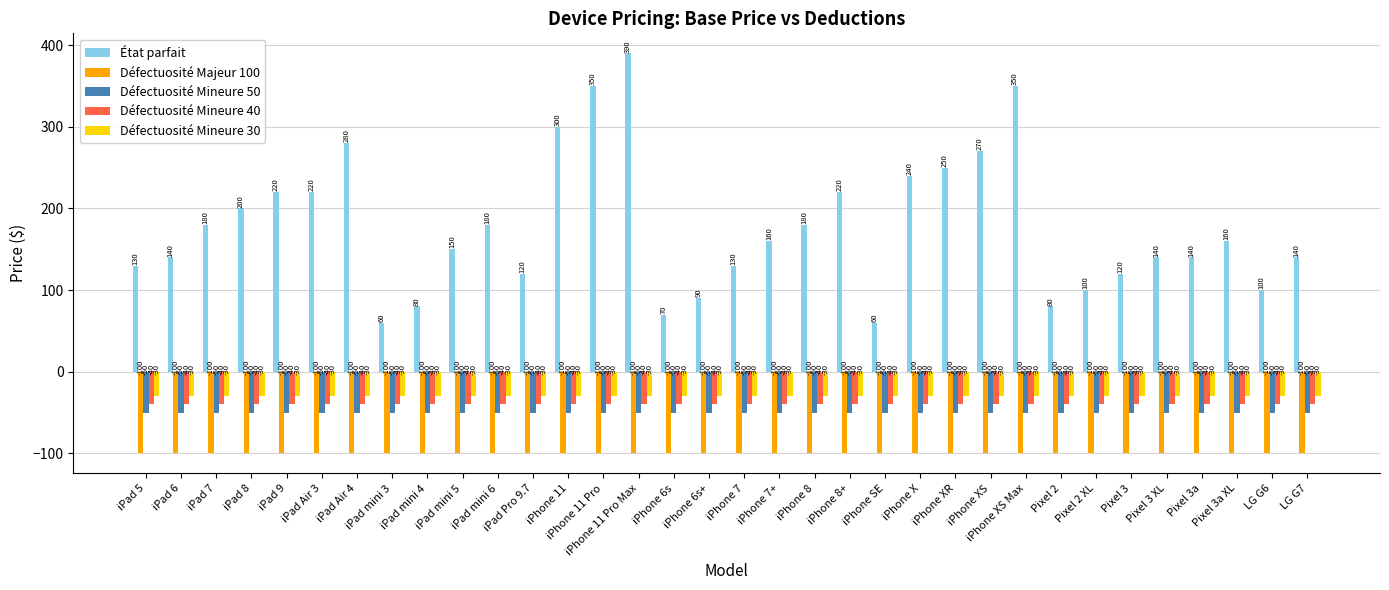

Are the bars grouped side by side (vs. stacked)?

Yes